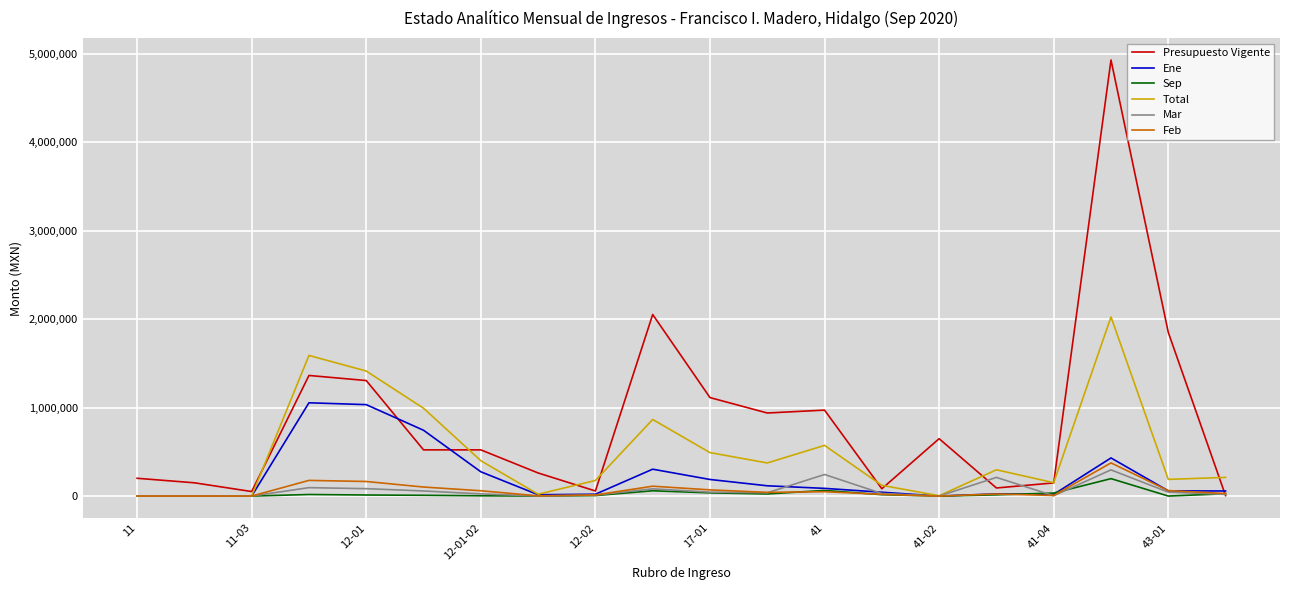

What is the maximum value shown in the chart?

4928994.0